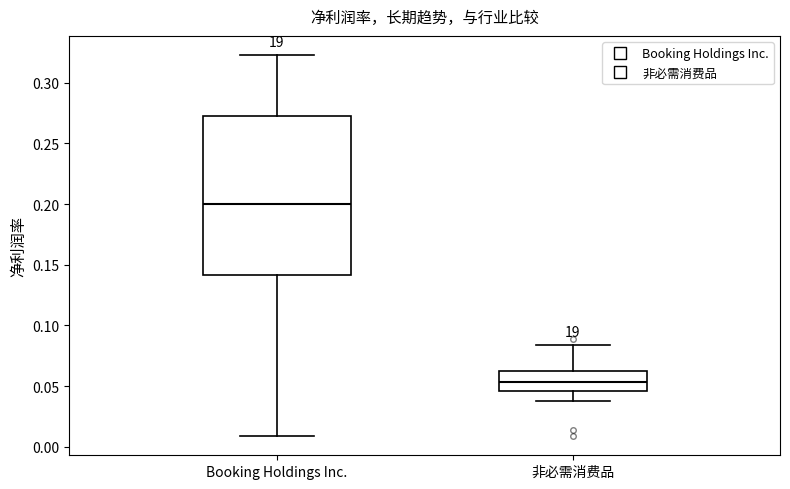

Reading left to right, read every box against the y-axis: the position of its median line, the range the box covers, and the ends of its whiskers. The values are not printed on the chart, so give them approximately, as read against the axis.

Booking Holdings Inc.: median 0.200, box 0.140 to 0.275, whiskers 0.010 to 0.325
非必需消费品: median 0.055, box 0.045 to 0.065, whiskers 0.040 to 0.085